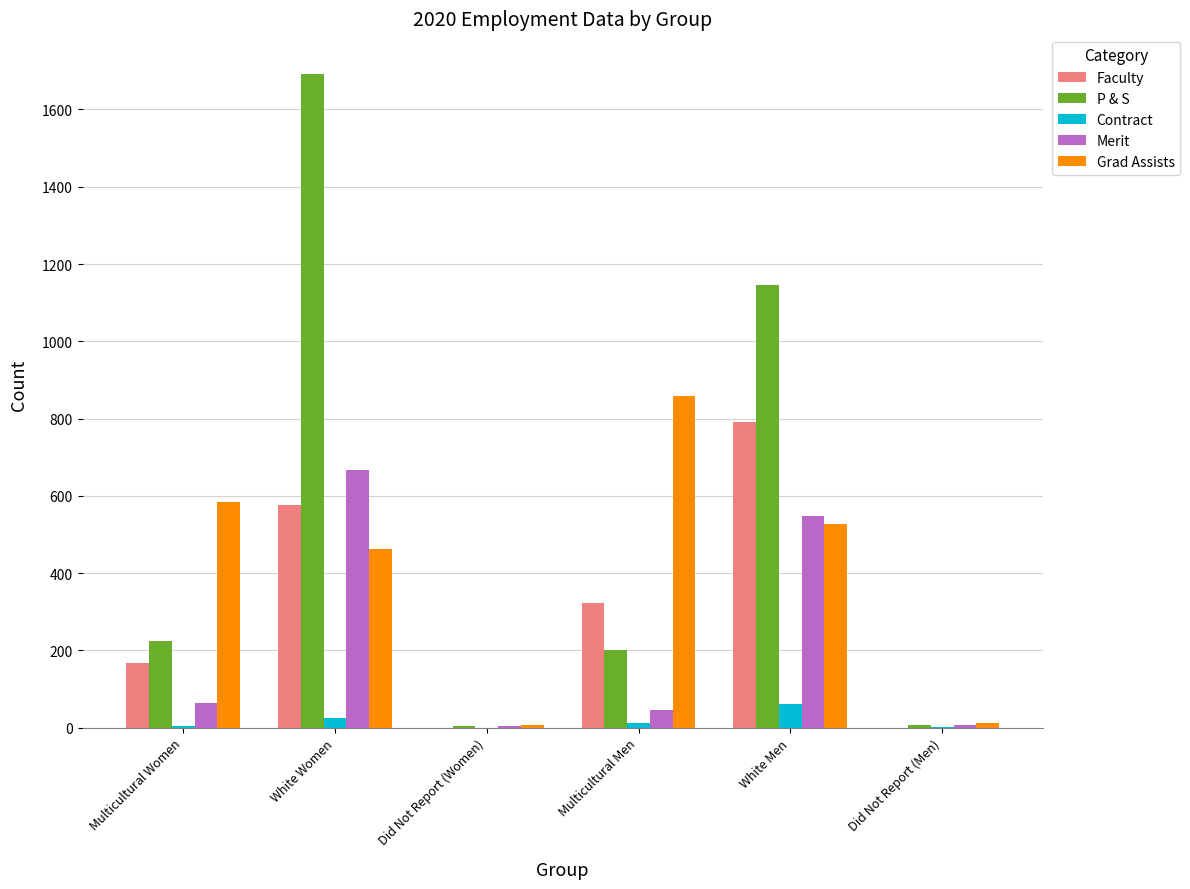

Is it true that Faculty equals 550 at Did Not Report (Women)?

False